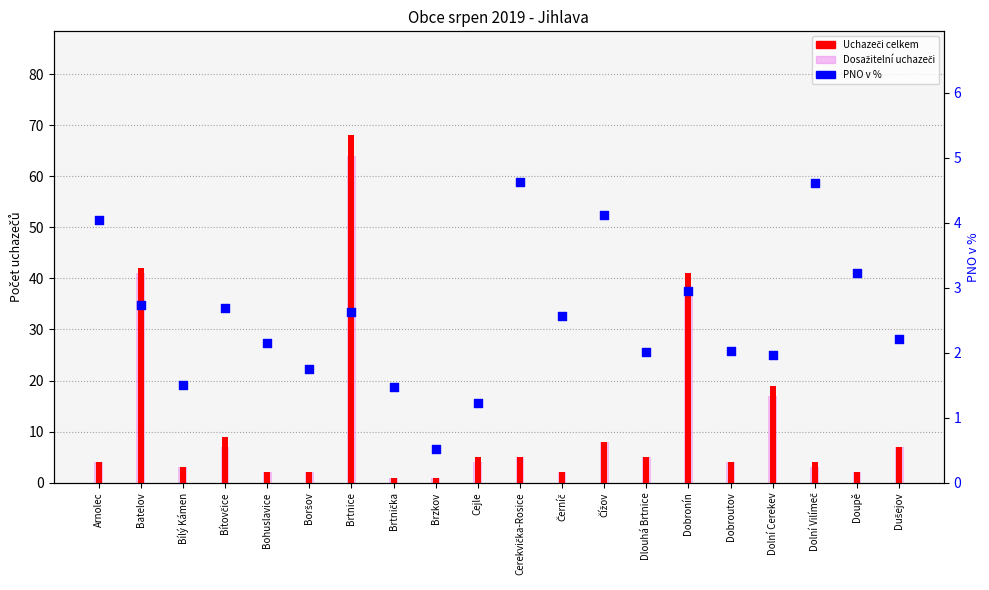

Which series has the largest Y range (max minus min)?

Uchazeči celkem